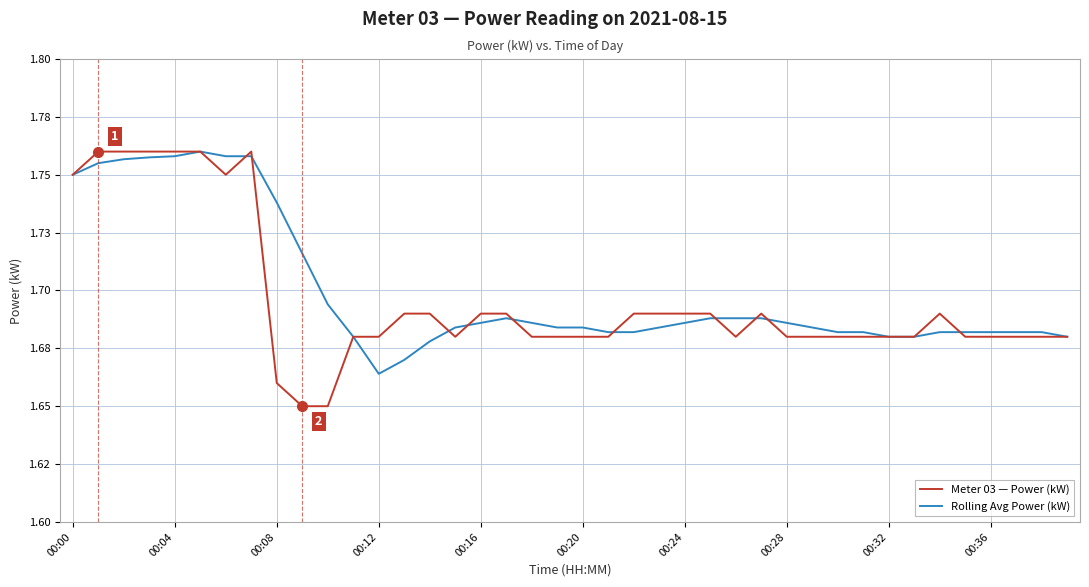

How many Rolling Avg Power (kW) values are between 1 and 2?

40